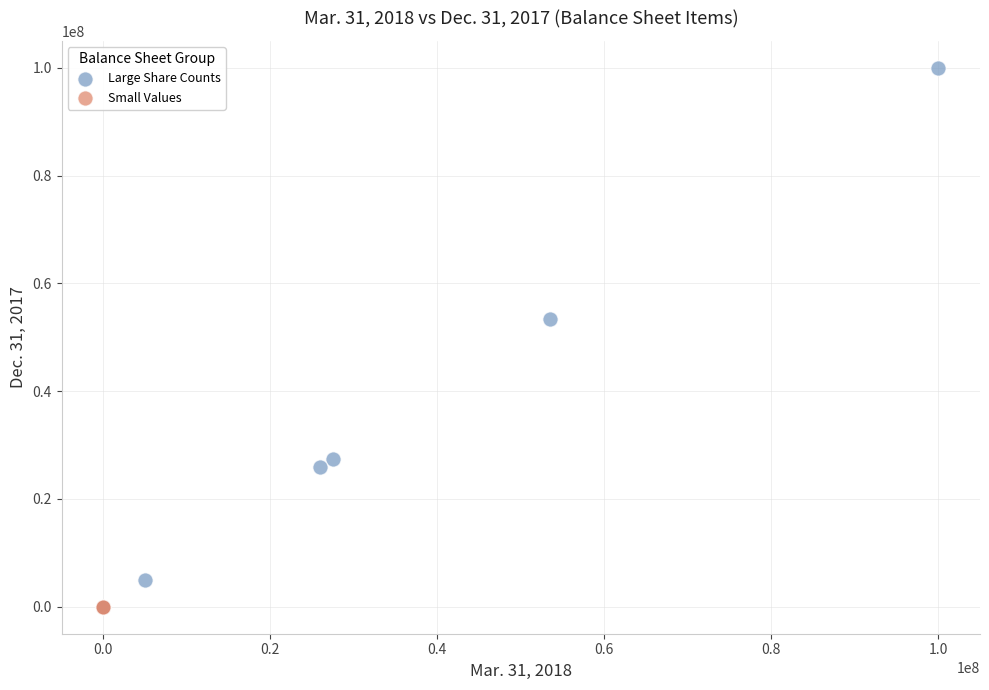

What are all the series names shown in the legend?

Large Share Counts, Small Values